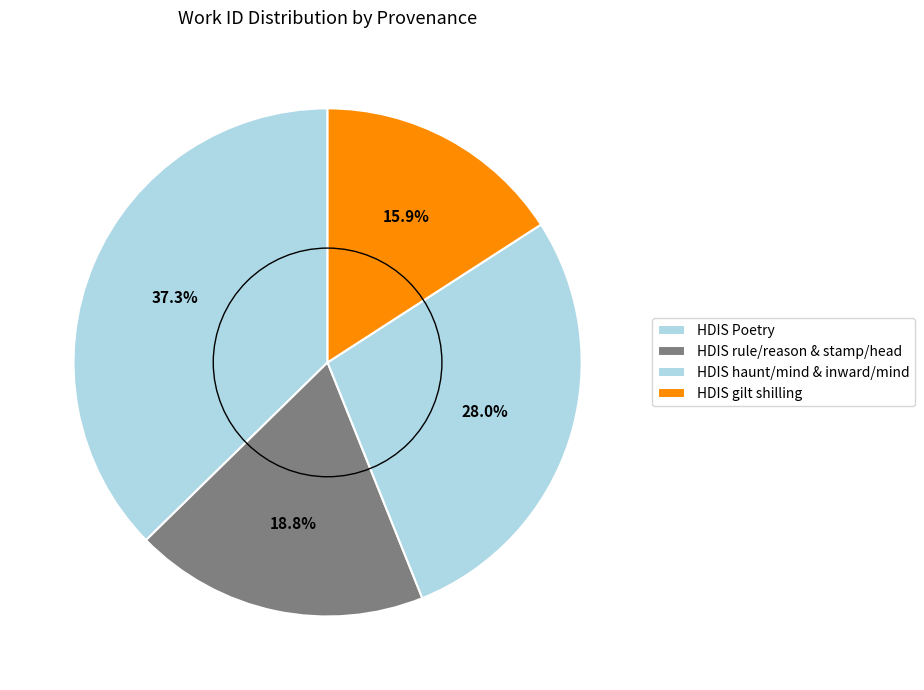

How many slices are in this pie chart?

4